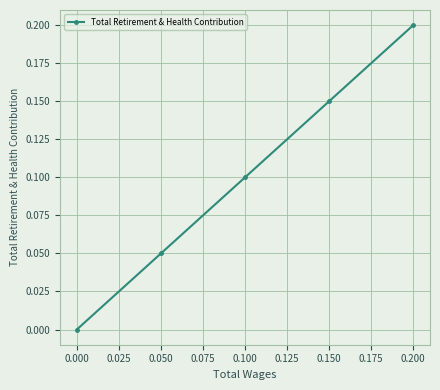

What is the sum of the values at 0.200 and 0.100?

0.3